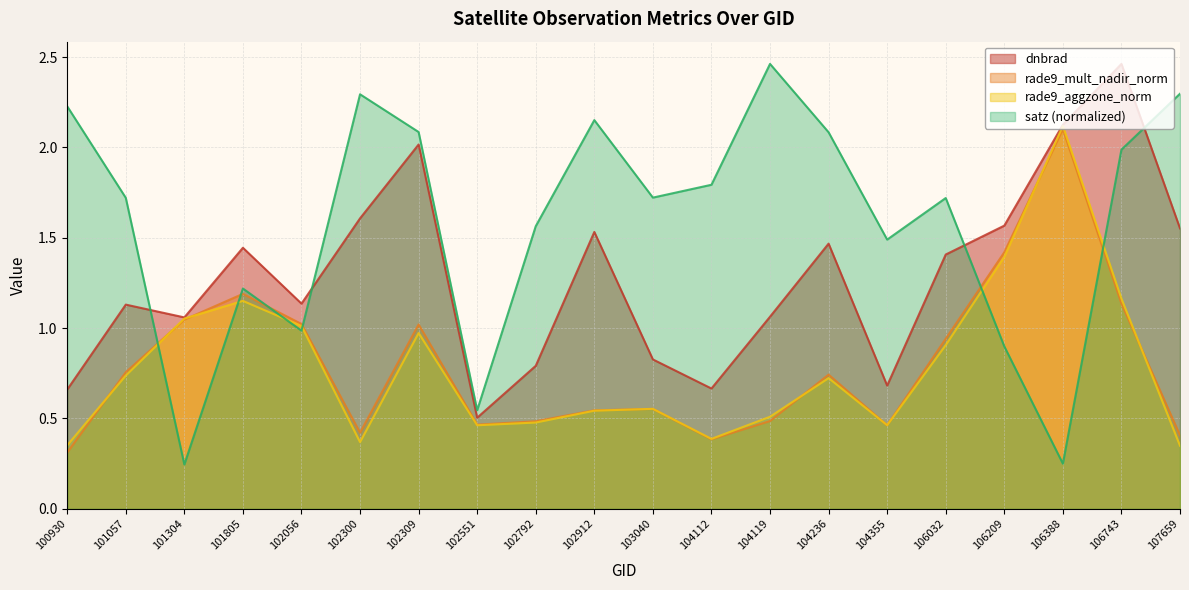

What is the total value across all series at 102056?

4.2